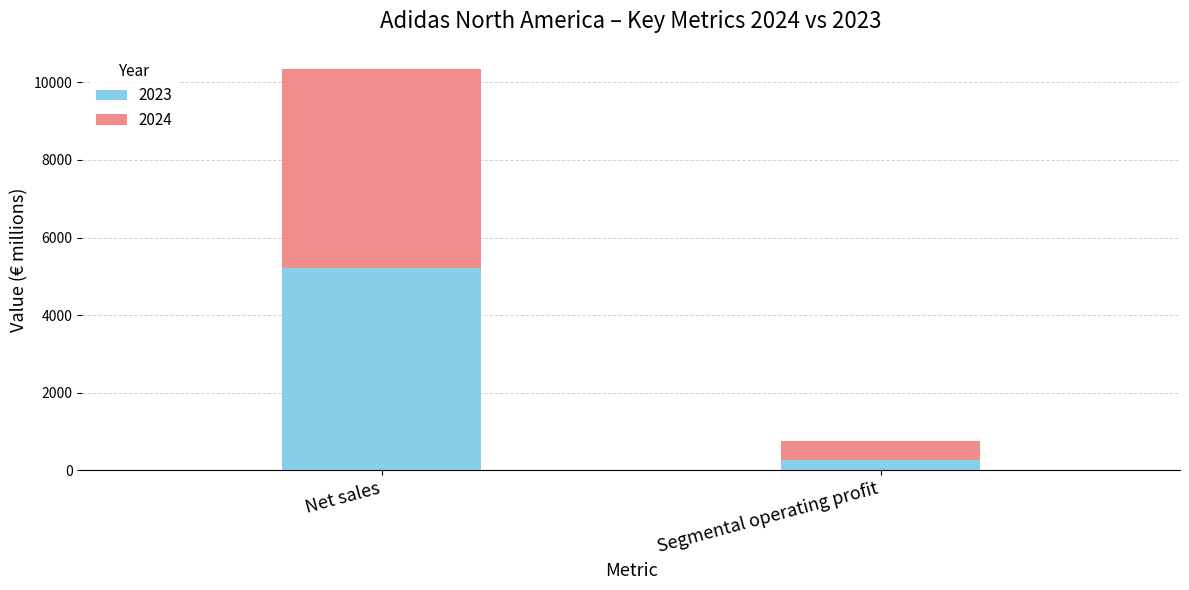

What is the sum of all 2023 values?

5492